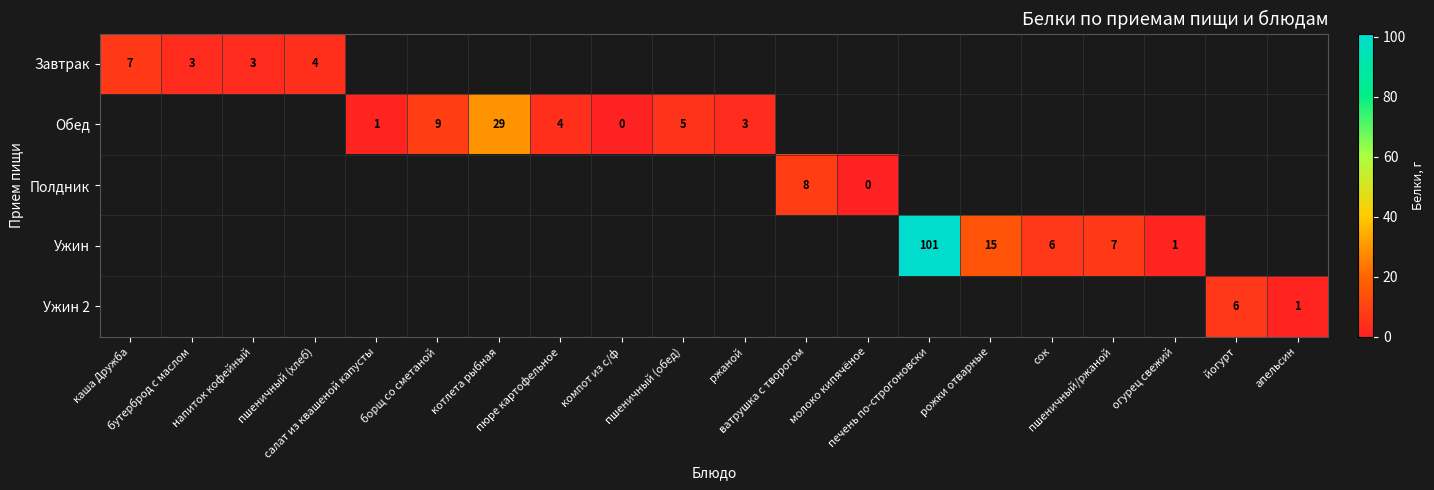

At how many categories does at least one series exceed 90?

1